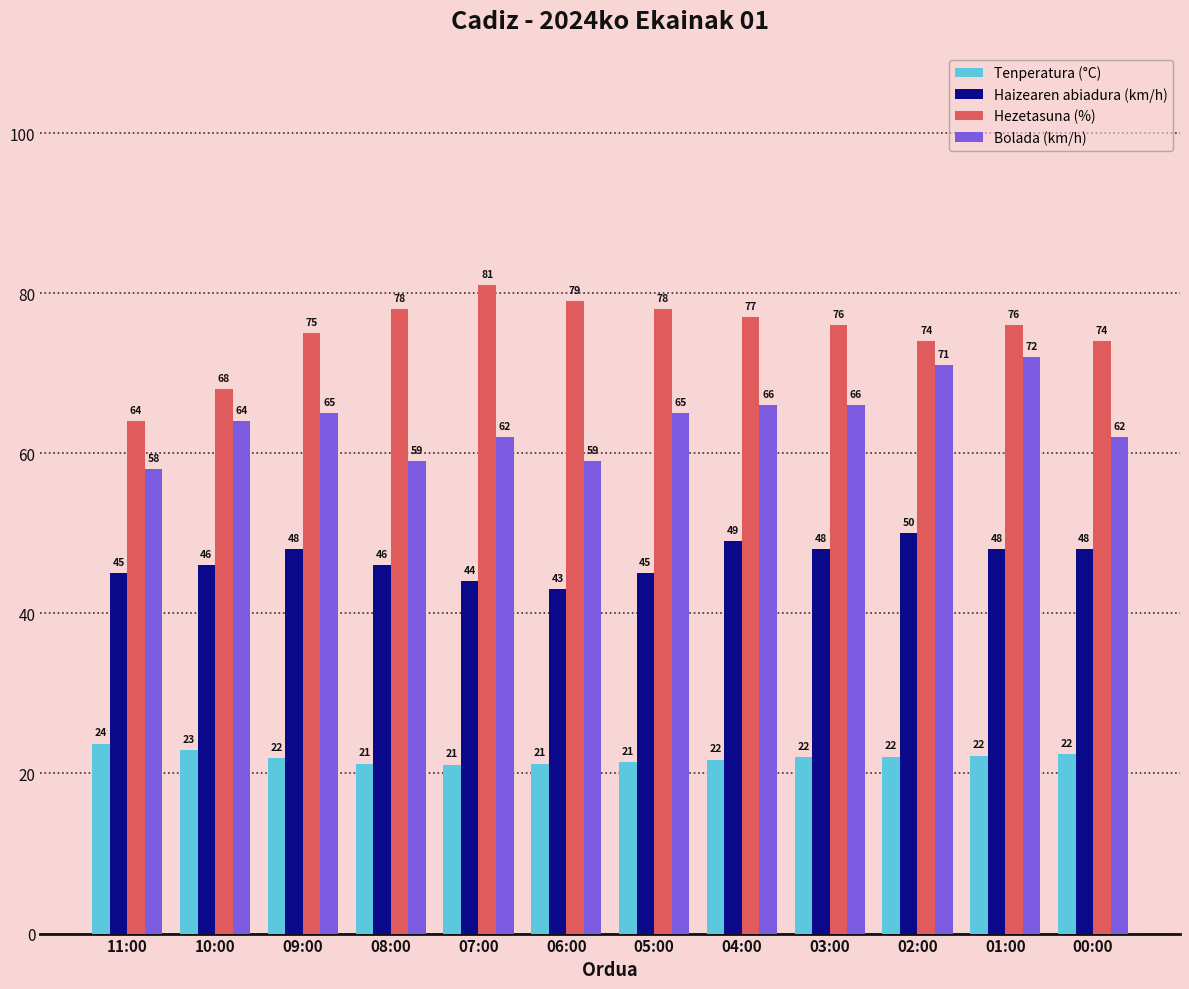

What are all the series names shown in the legend?

Tenperatura (°C), Haizearen abiadura (km/h), Hezetasuna (%), Bolada (km/h)